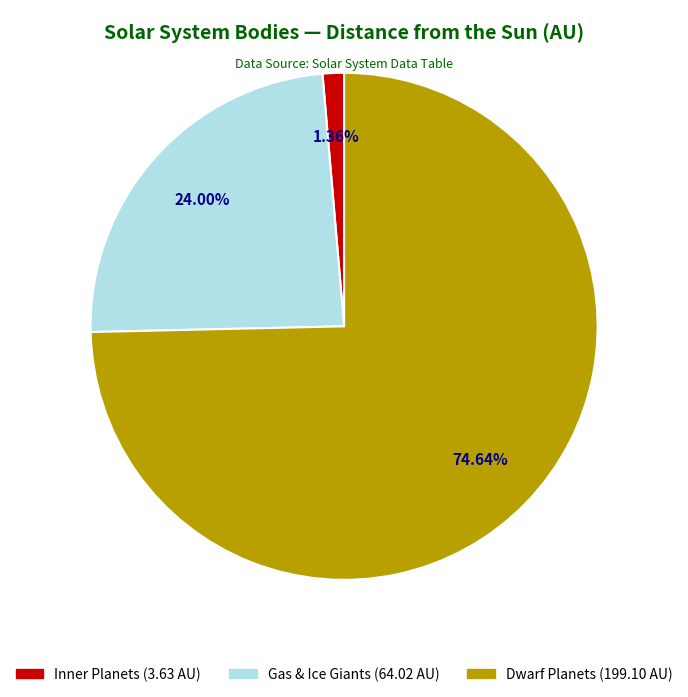

Is there any slice that represents more than half of the pie?

Yes